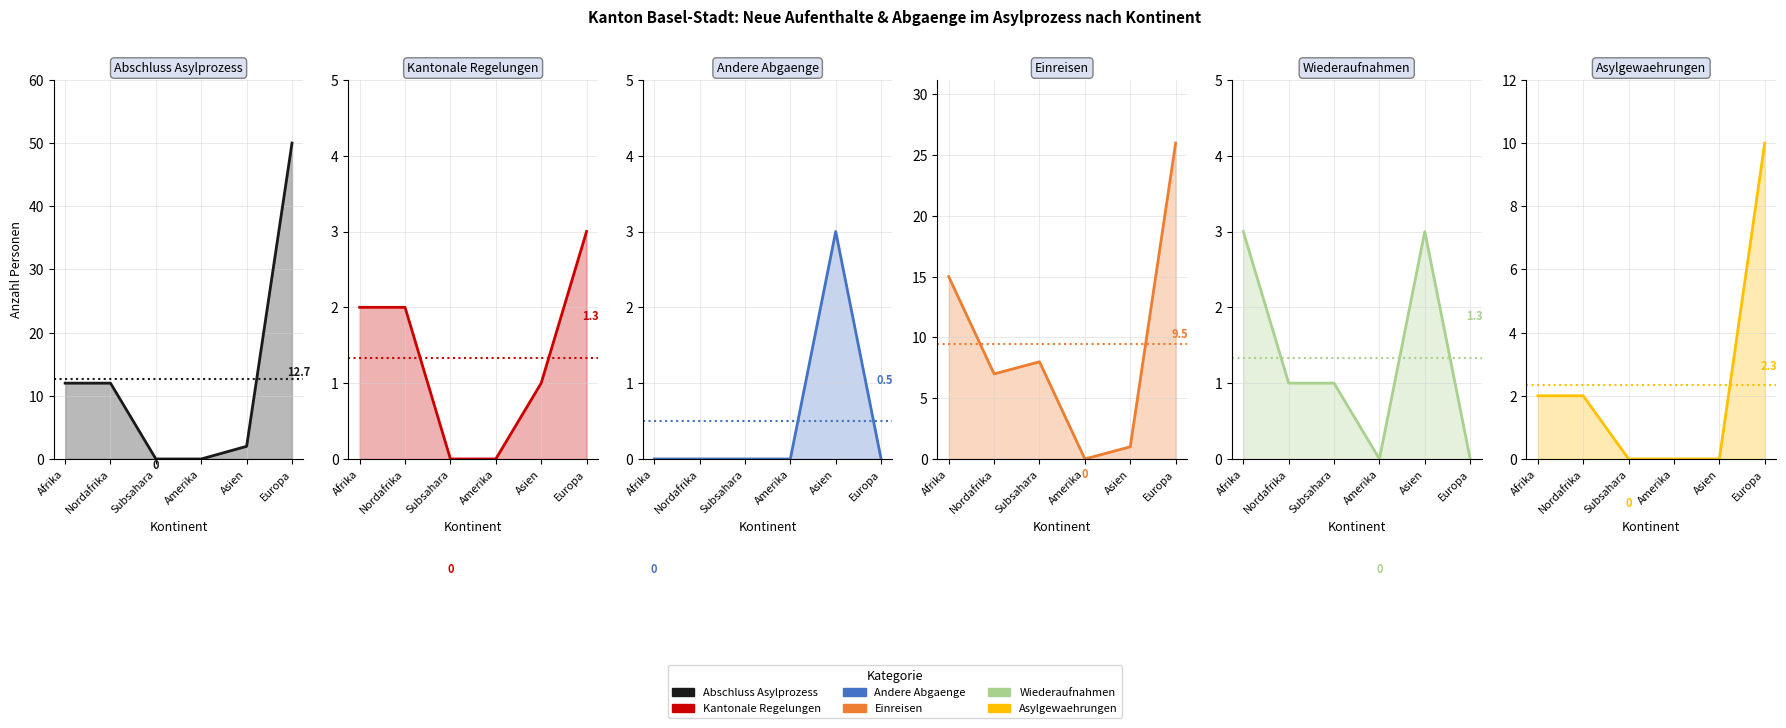

What is the spread (max minus min) of values at Subsahara?

8